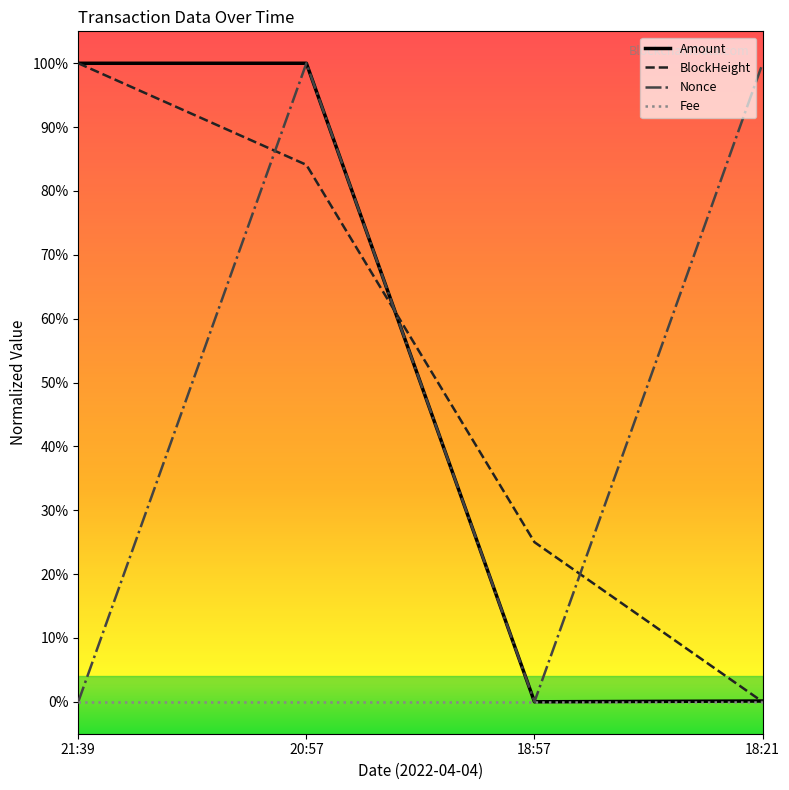

What are all the series names shown in the legend?

Amount, BlockHeight, Nonce, Fee